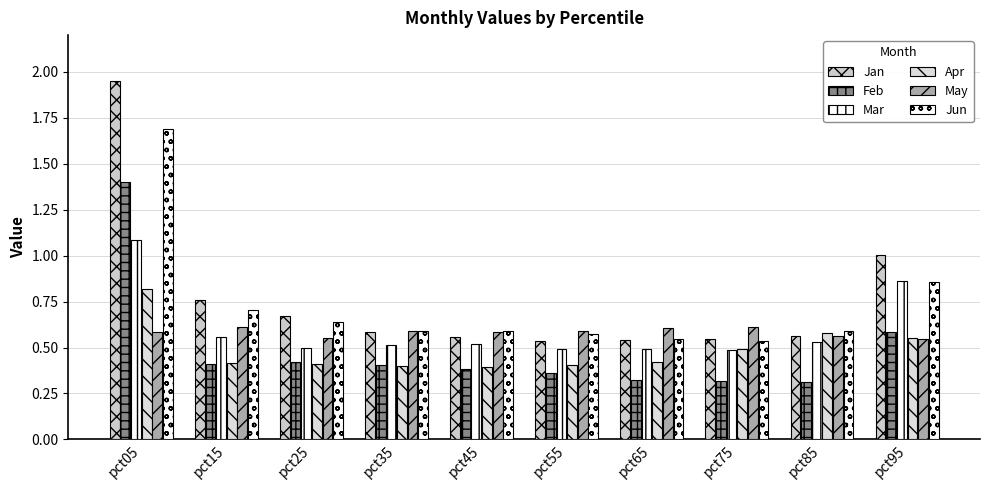

Reading right to left, list all the values displayed in this chart.

Jan: pct95=1.0	pct85=0.6	pct75=0.5	pct65=0.5	pct55=0.5	pct45=0.6	pct35=0.6	pct25=0.7	pct15=0.8	pct05=2.0
Feb: pct95=0.6	pct85=0.3	pct75=0.3	pct65=0.3	pct55=0.4	pct45=0.4	pct35=0.4	pct25=0.4	pct15=0.4	pct05=1.4
Mar: pct95=0.9	pct85=0.5	pct75=0.5	pct65=0.5	pct55=0.5	pct45=0.5	pct35=0.5	pct25=0.5	pct15=0.6	pct05=1.1
Apr: pct95=0.5	pct85=0.6	pct75=0.5	pct65=0.4	pct55=0.4	pct45=0.4	pct35=0.4	pct25=0.4	pct15=0.4	pct05=0.8
May: pct95=0.5	pct85=0.6	pct75=0.6	pct65=0.6	pct55=0.6	pct45=0.6	pct35=0.6	pct25=0.6	pct15=0.6	pct05=0.6
Jun: pct95=0.9	pct85=0.6	pct75=0.5	pct65=0.5	pct55=0.6	pct45=0.6	pct35=0.6	pct25=0.6	pct15=0.7	pct05=1.7